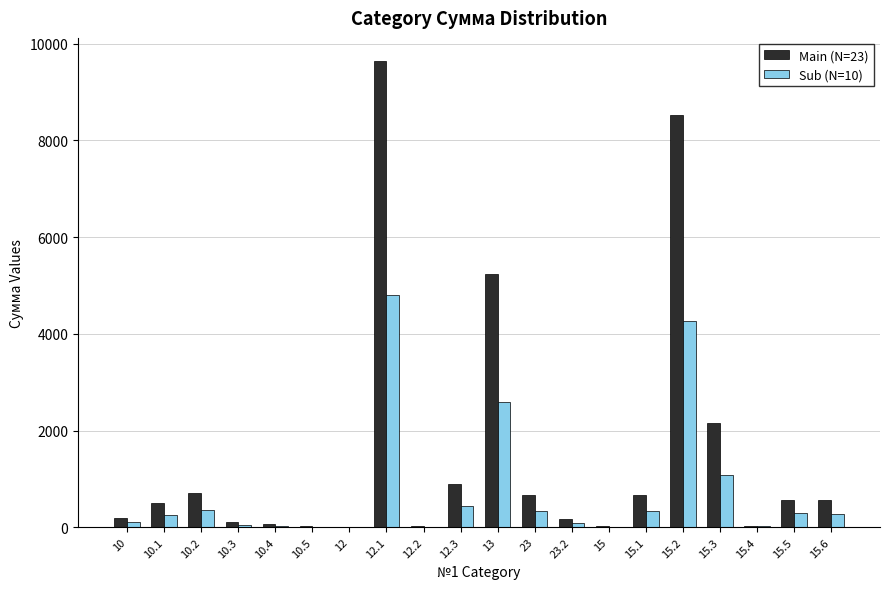

The value of Sub (N=10) at 13 is 2600. True or false?

True